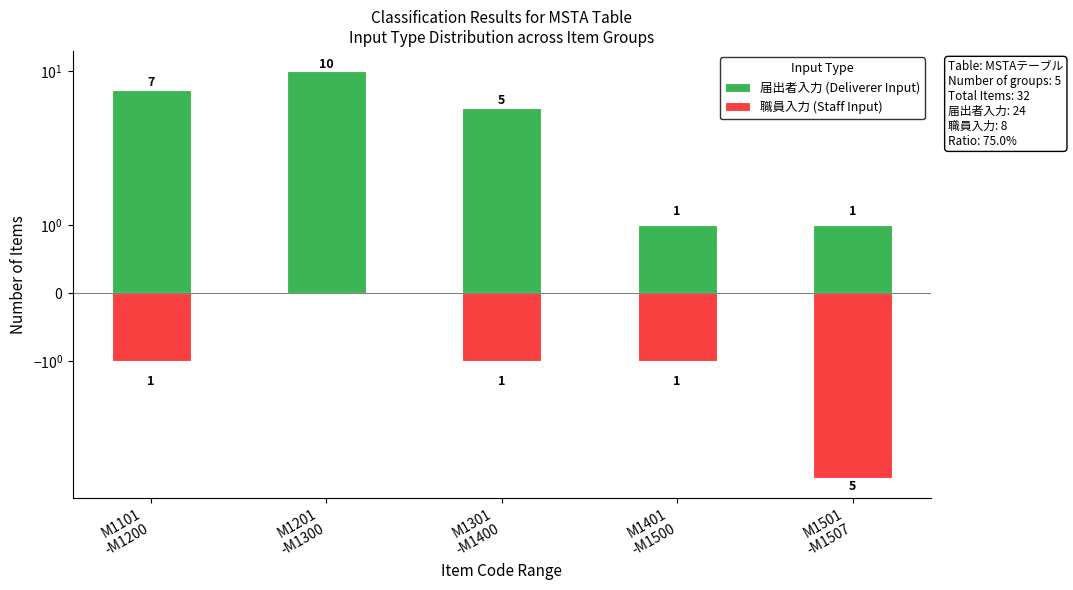

Are the bars grouped side by side (vs. stacked)?

Yes